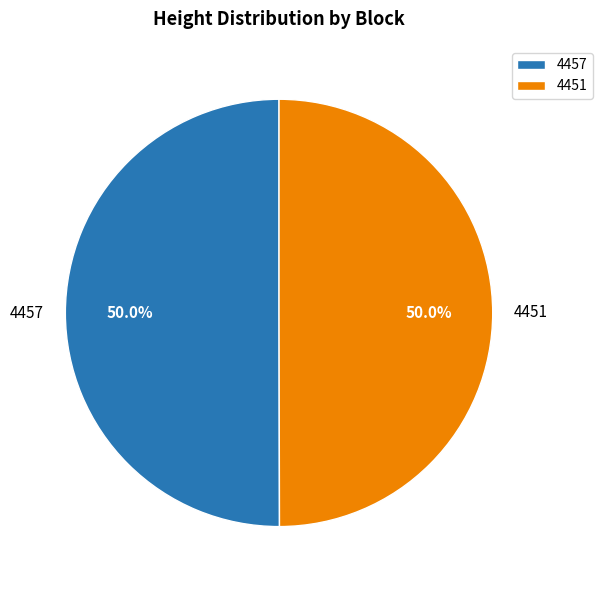

Combined, what portion of the pie is 4457 and 4451?

100.0%